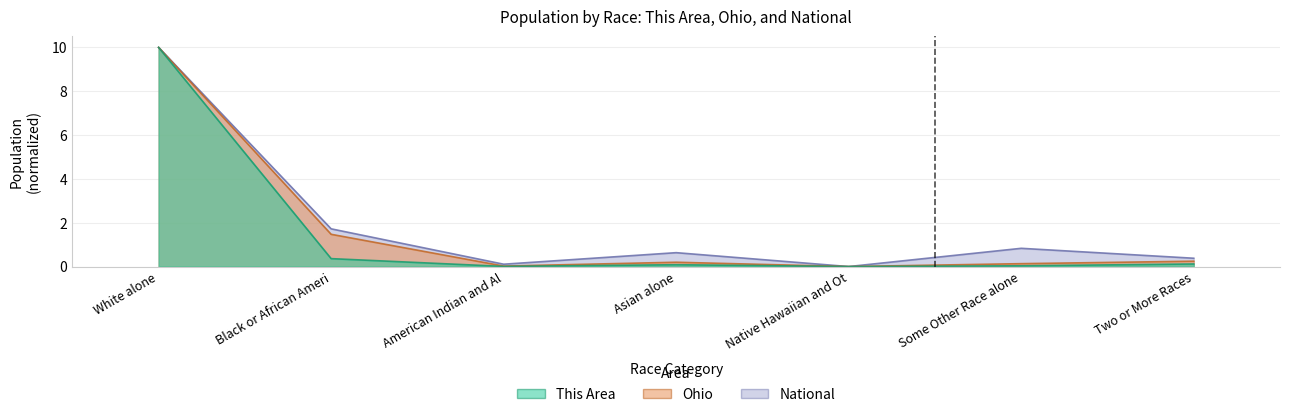

Reading right to left, extract all data points from this chart.

This Area: 0.1	0.0	0.0	0.1	0.0	0.4	10.0
Ohio: 0.2	0.1	0.0	0.2	0.0	1.5	10.0
National: 0.4	0.8	0.0	0.6	0.1	1.7	10.0